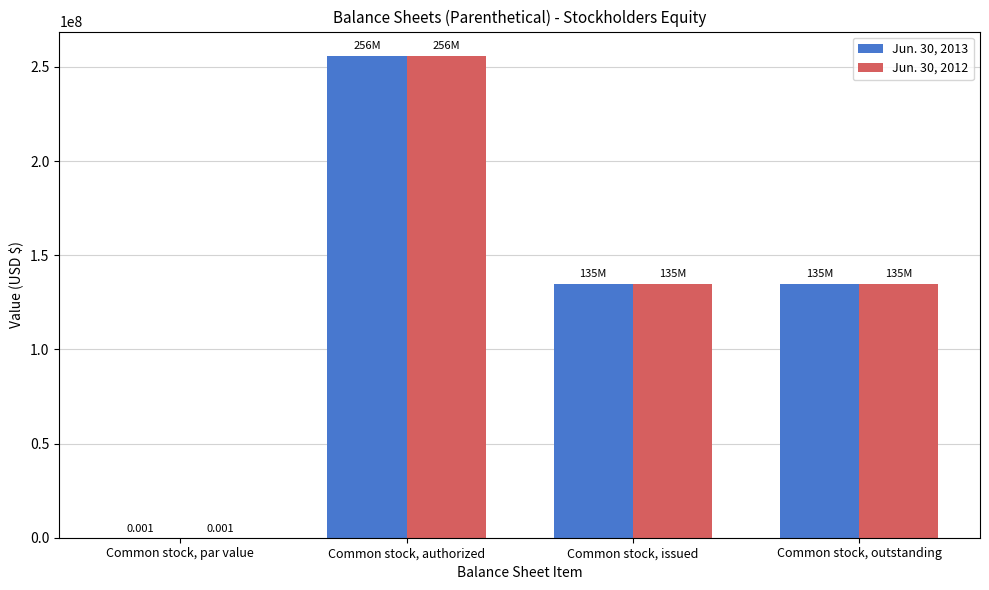

What are all the series names shown in the legend?

Jun. 30, 2013, Jun. 30, 2012